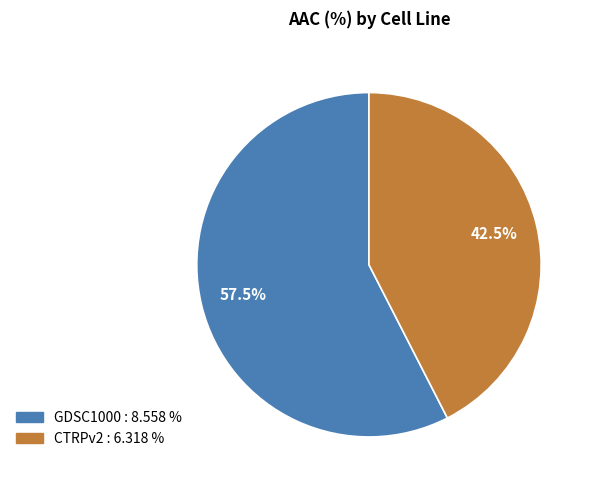

How many slices are in this pie chart?

2